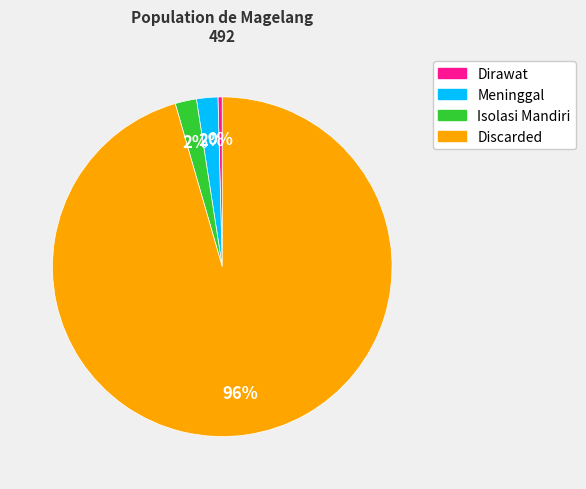

Is the sum of Isolasi Mandiri and Meninggal greater than half?

No